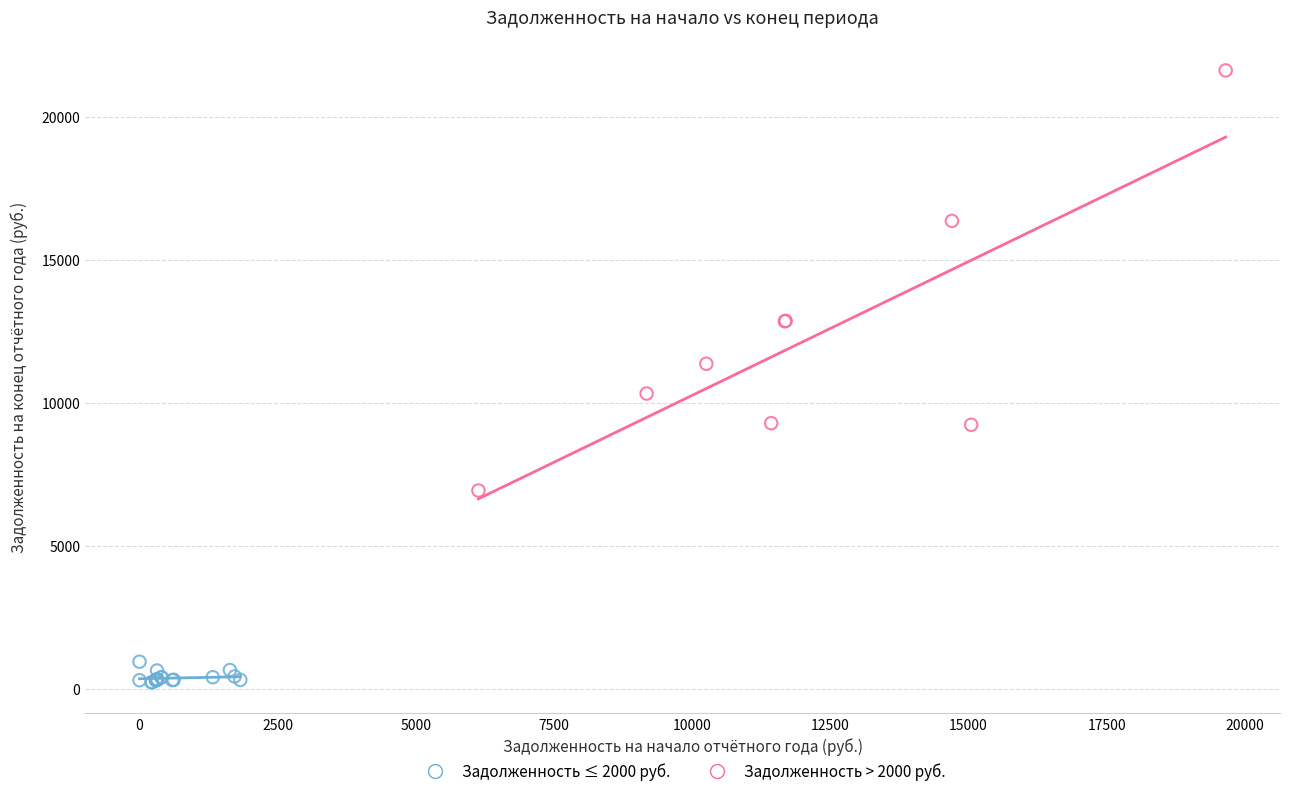

Which series has the widest spread of Y values?

Задолженность > 2000 руб.